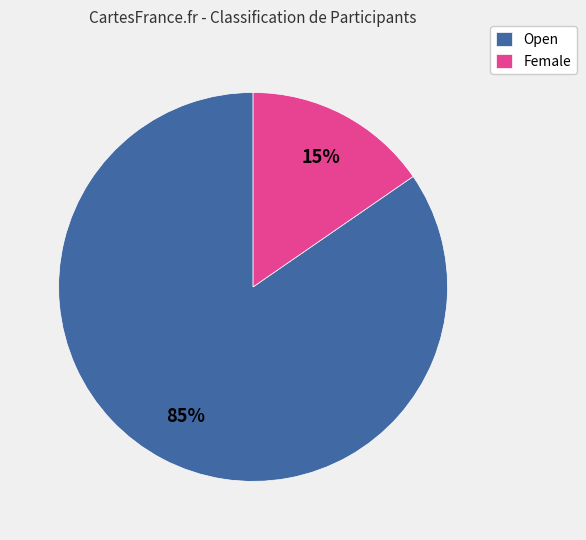

Which slice is the smallest?

Female